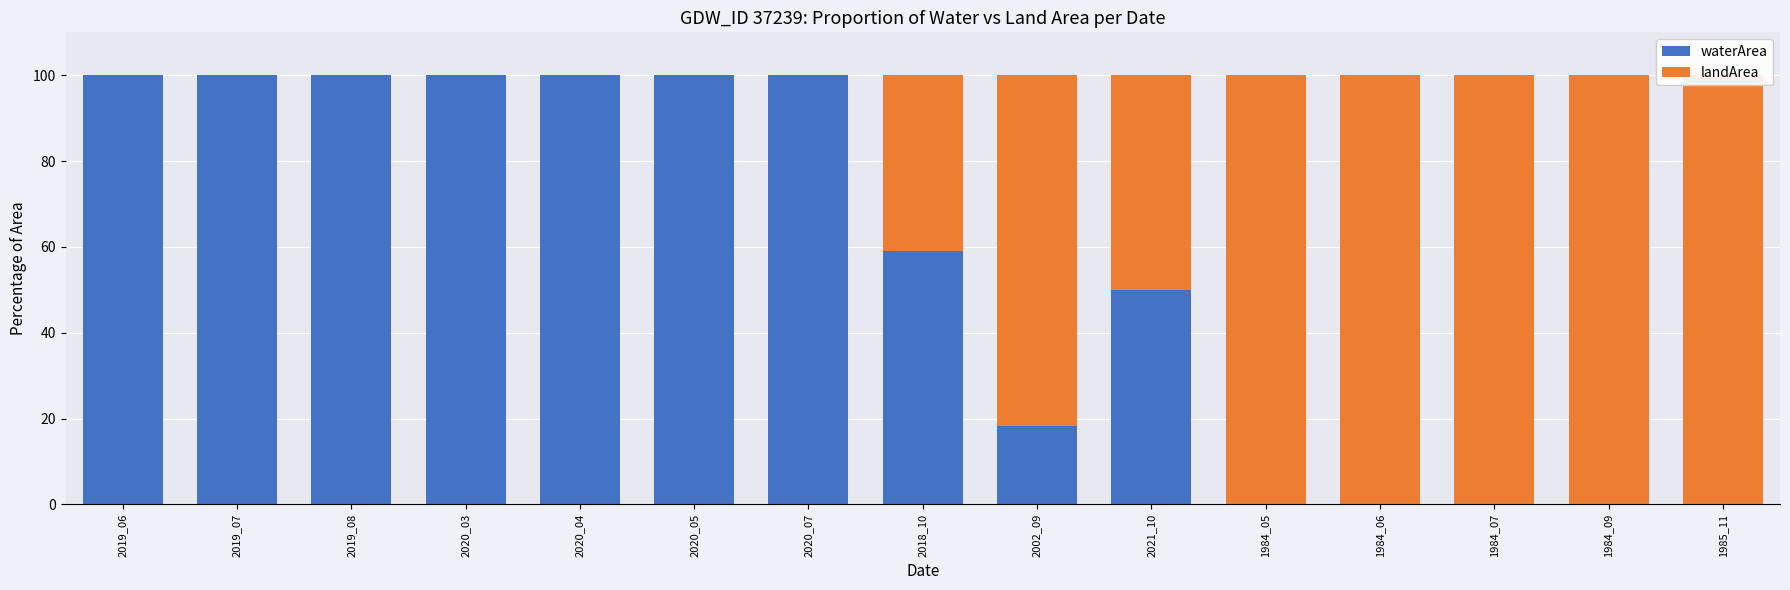

Reading right to left, what are all the values shown in this chart?

waterArea: 0.0	0.0	0.0	0.0	0.0	50.0	18.2	59.1	100.0	100.0	100.0	100.0	100.0	100.0	100.0
landArea: 100.0	100.0	100.0	100.0	100.0	50.0	81.8	40.9	0.0	0.0	0.0	0.0	0.0	0.0	0.0